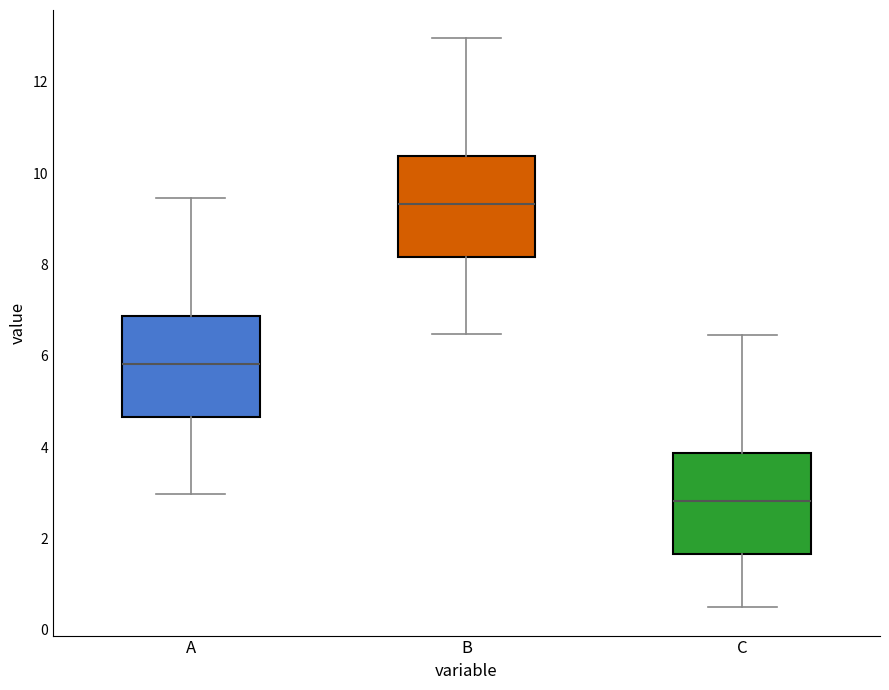

Reading left to right, transcribe this box plot: for each box, give where its median line is, the range the box spans, and where its two whiskers end, as read against the y-axis. The values are not printed on the chart, so give them approximately, as read against the axis.

A: median 5.8, box 4.6 to 6.8, whiskers 3.0 to 9.4
B: median 9.4, box 8.2 to 10.4, whiskers 6.4 to 13.0
C: median 2.8, box 1.6 to 3.8, whiskers 0.6 to 6.4